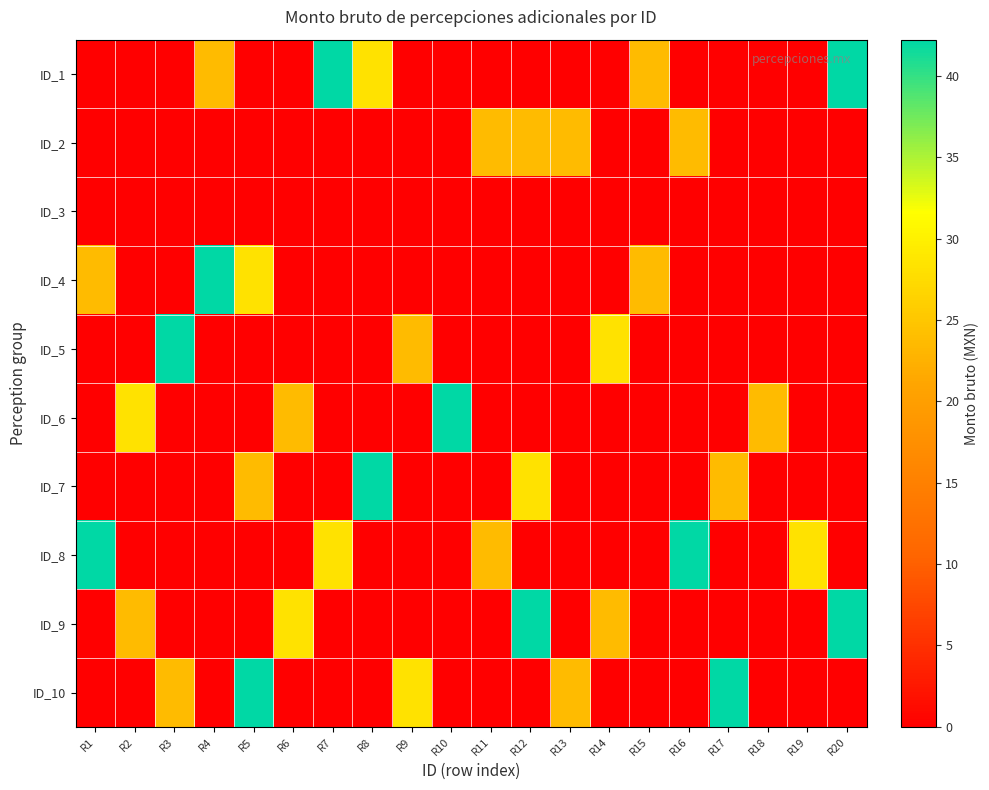

At which category does the chart reach its peak across all series?

R7